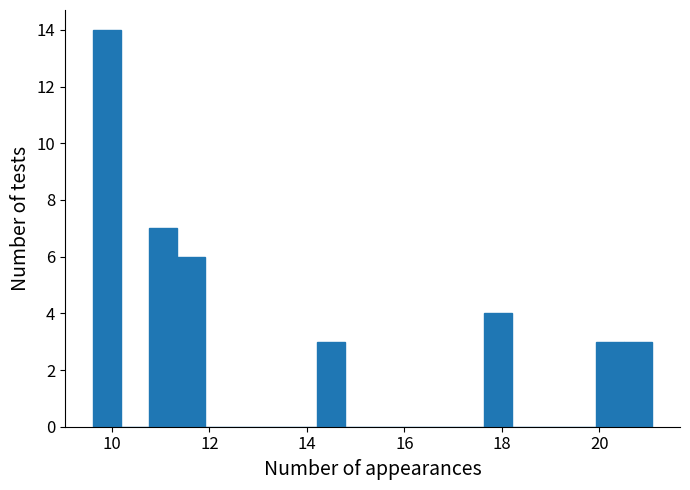

Around what value on the x-axis is the tallest bar? Give the approximate position of its centre, as read against the axis.

9.8